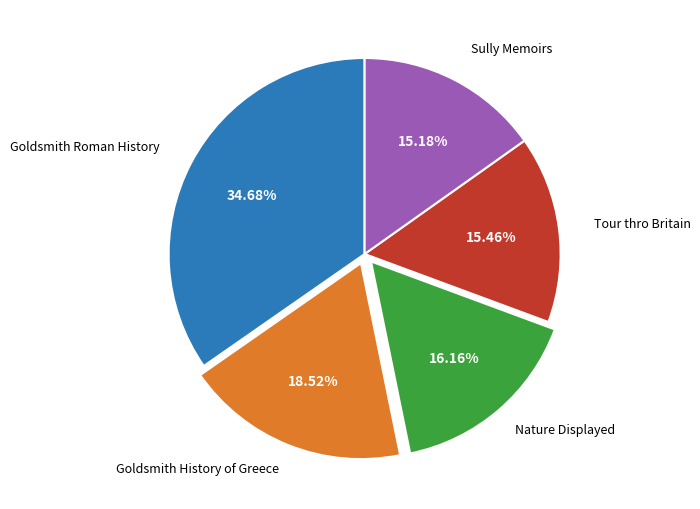

What percentage is the Sully Memoirs slice, to the nearest percent?

15%